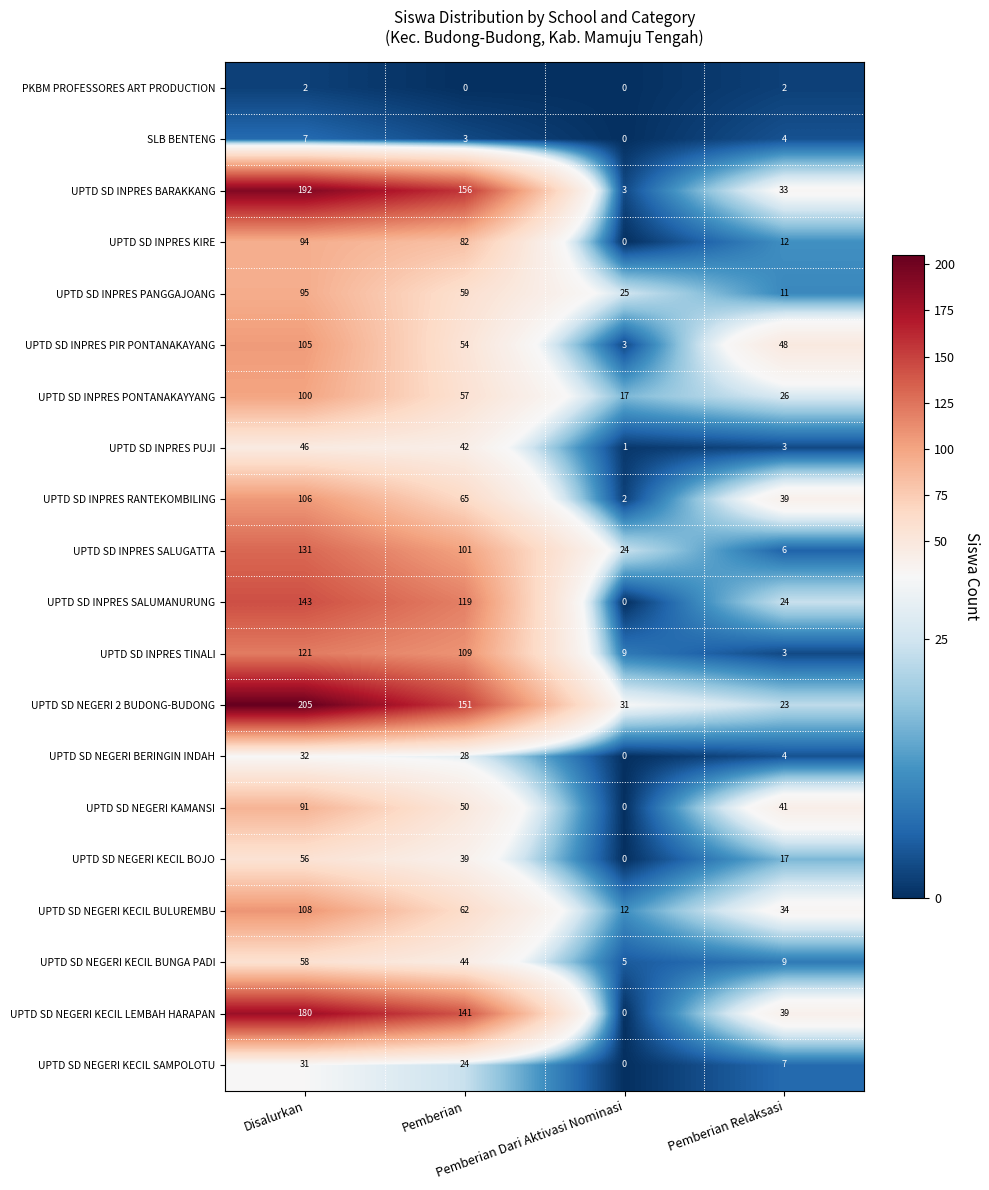

Which series has the largest range (max minus min)?

UPTD SD INPRES BARAKKANG